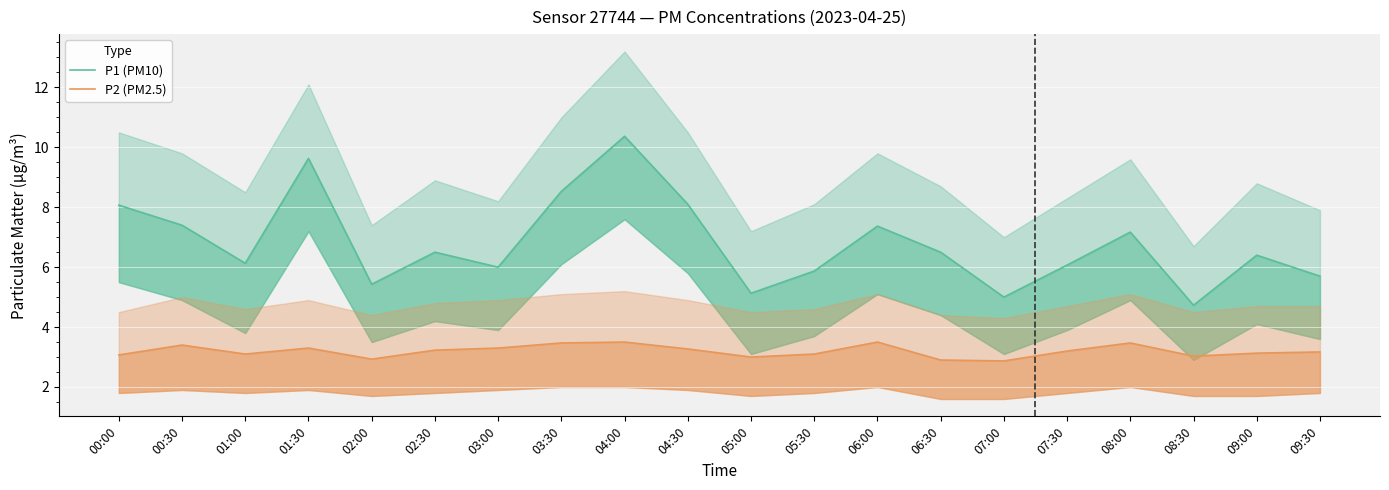

True or false: P1 (PM10) and P2 (PM2.5) intersect in this chart.

False